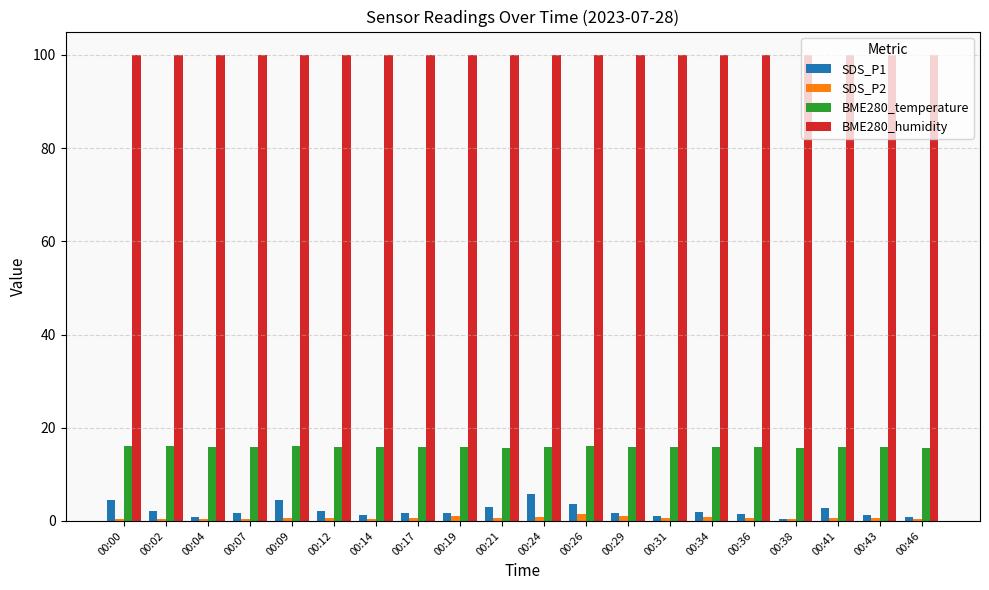

At how many categories does at least one series exceed 99?

20